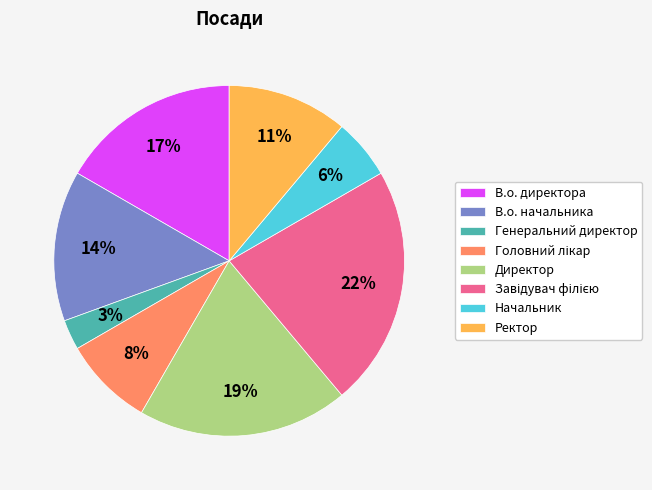

Combined, do Директор and Ректор account for over 50%?

No